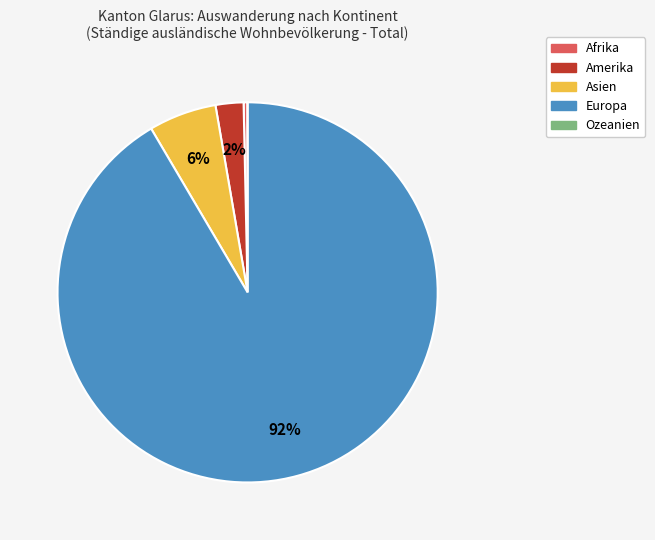

What is the ratio of the value at Asien to the value at Afrika?

17.0